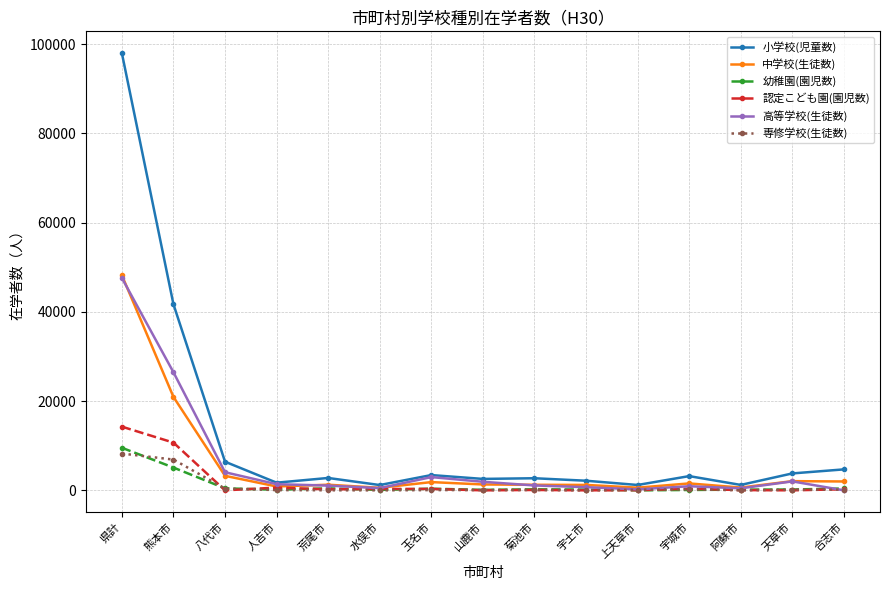

True or false: 幼稚園(園児数) has more than 0 points higher than both neighbors.

True